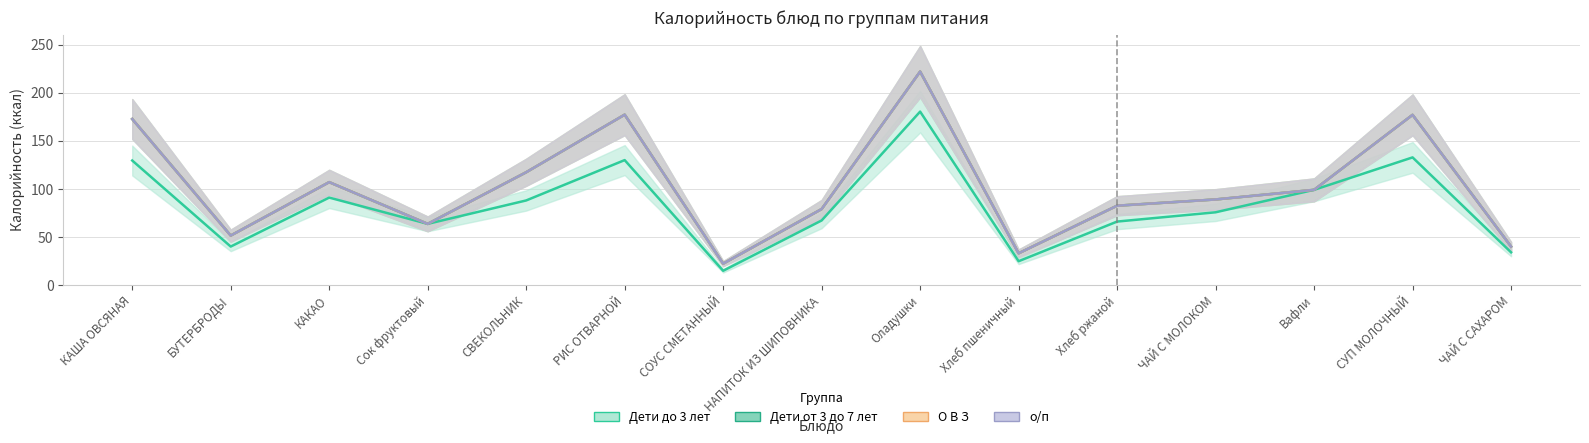

Which series has the largest total across all categories?

Дети от 3 до 7 лет